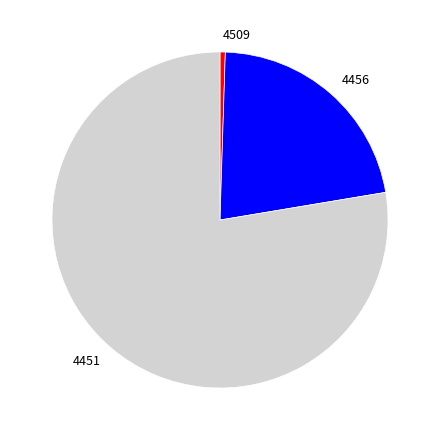

True or false: 4451 accounts for 78% of the total.

True